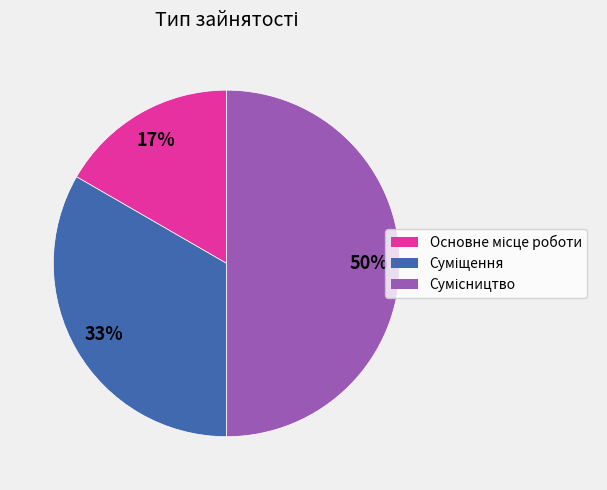

To the nearest percent, what is the difference between the largest and smallest slice percentages?

33%